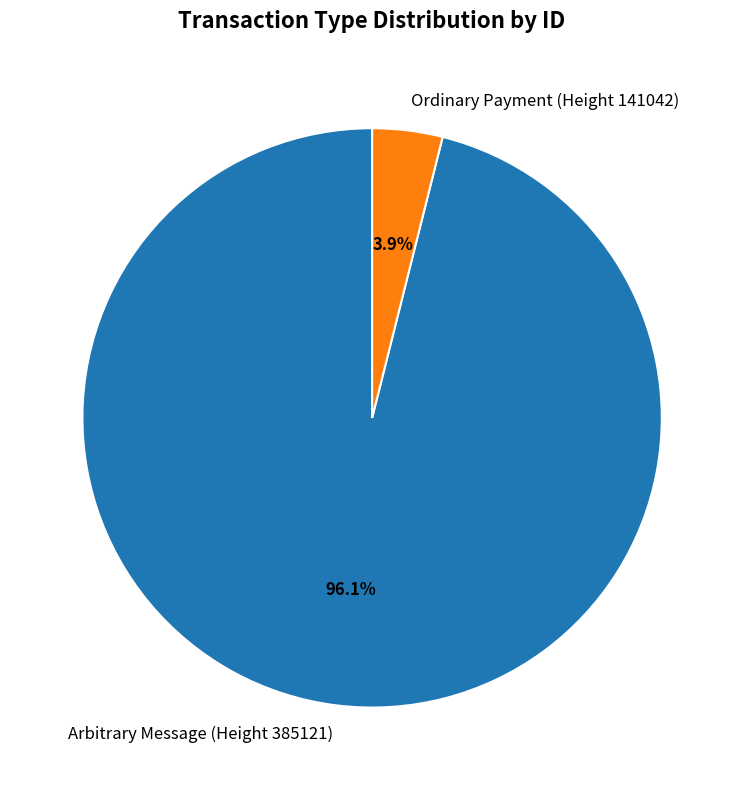

To the nearest percent, what is the difference between the largest and smallest slice percentages?

92%